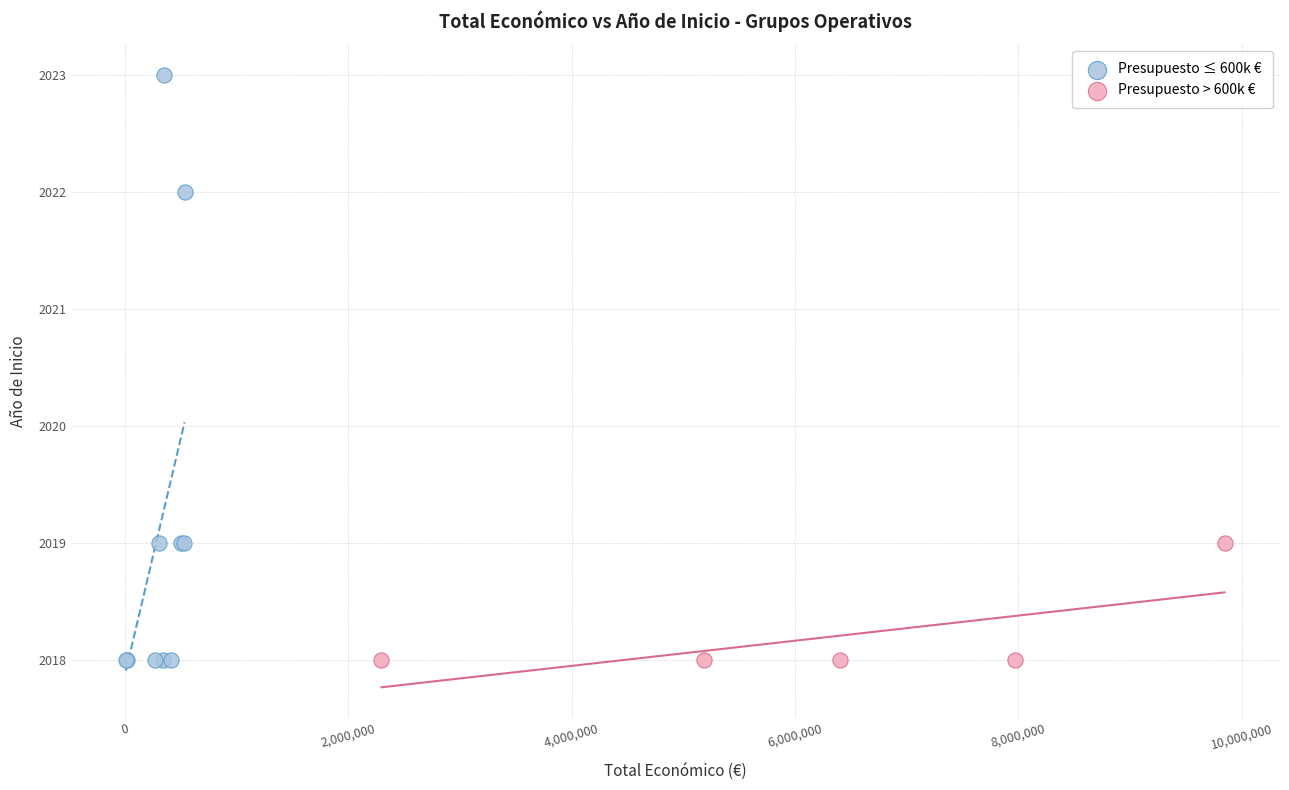

Which series reaches the maximum Y coordinate?

Presupuesto ≤ 600k €